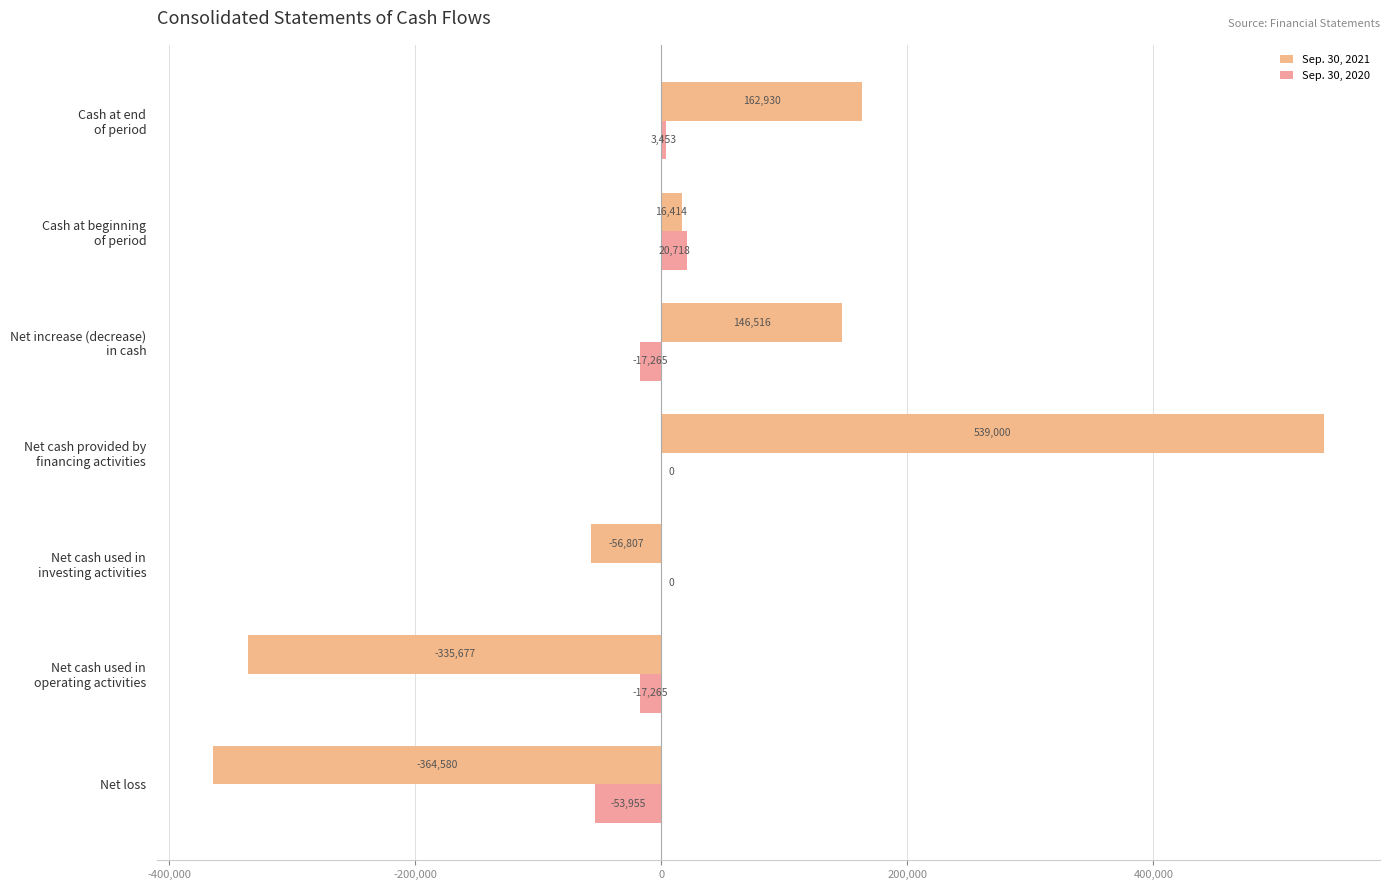

What is the maximum value for Sep. 30, 2021?

539000